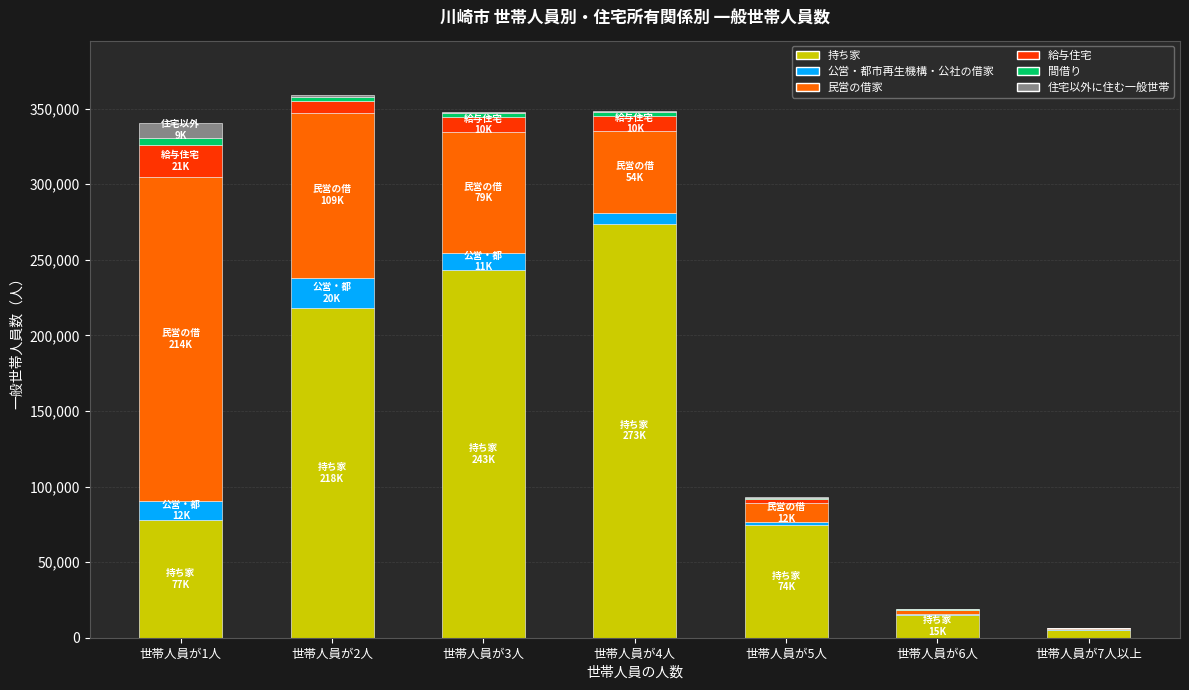

What is the maximum value for 持ち家?

273996